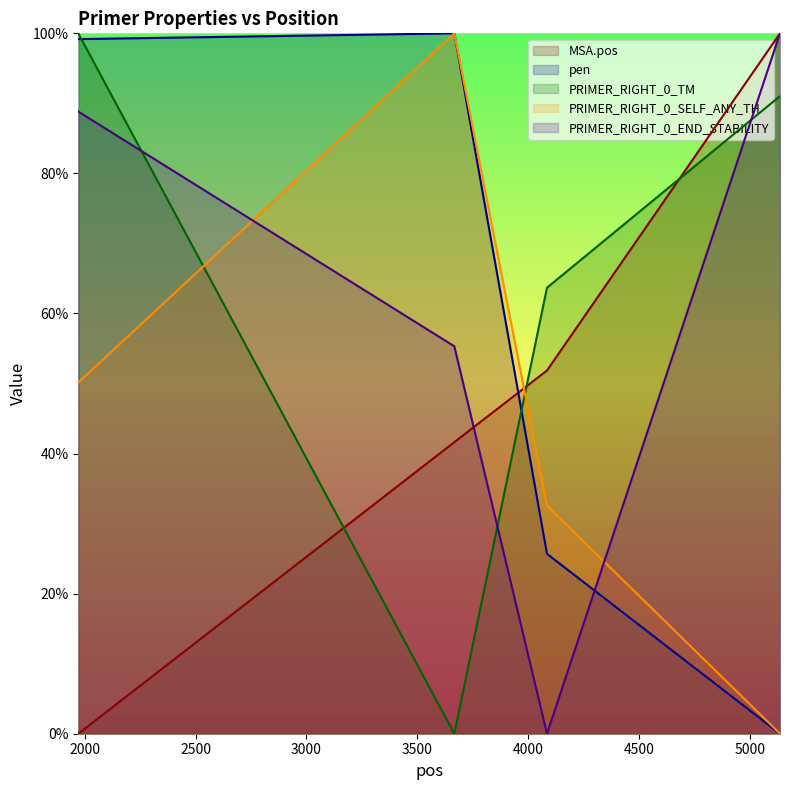

How many series are shown in this chart?

5